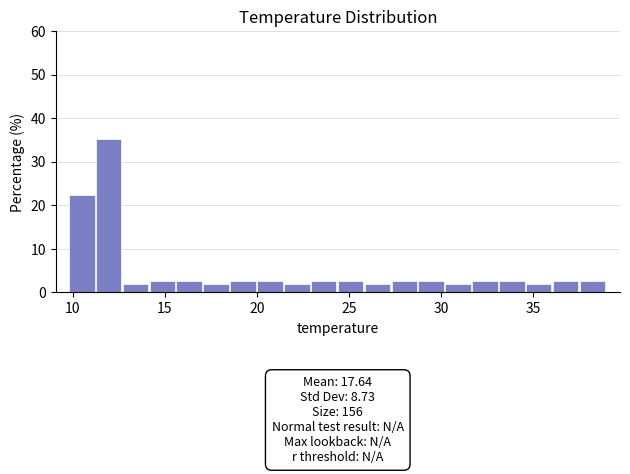

Read against the x-axis, roughly where is the centre of the tallest bar?

12.0